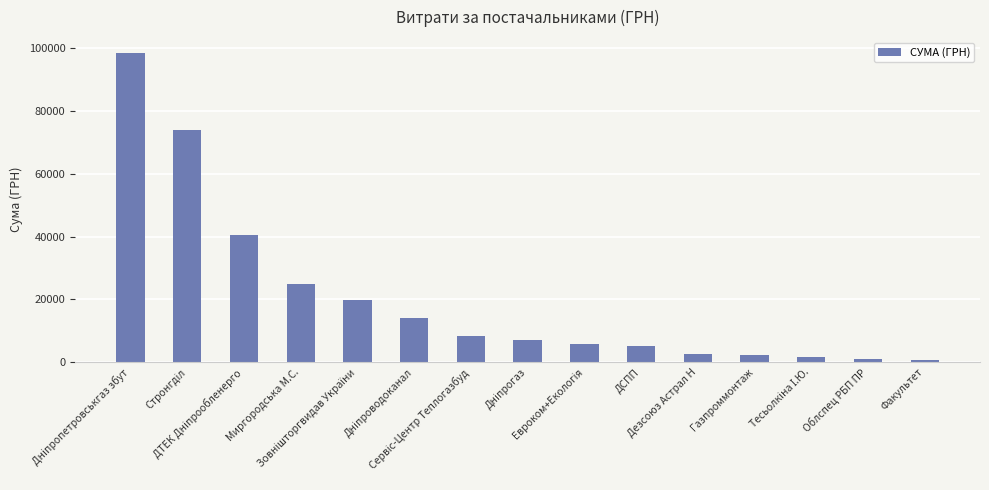

How many distinct data groups are displayed?

1